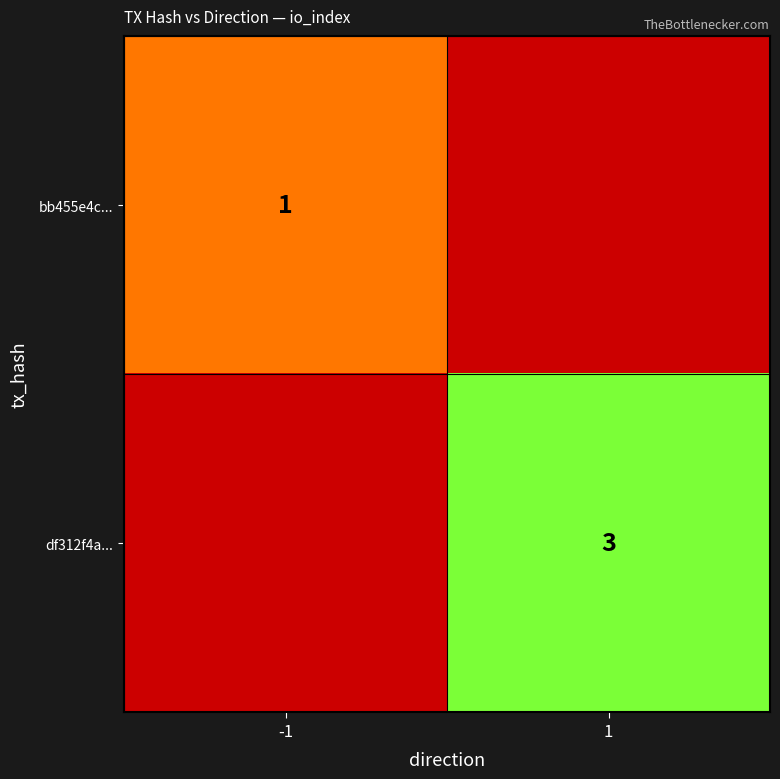

Rank the series by their maximum value, from lowest to highest.

bb455e4c4df5aff30e6436c43d4bb2a37d12ba2, df312f4a3db4de40000de9d72db8a88993407d4